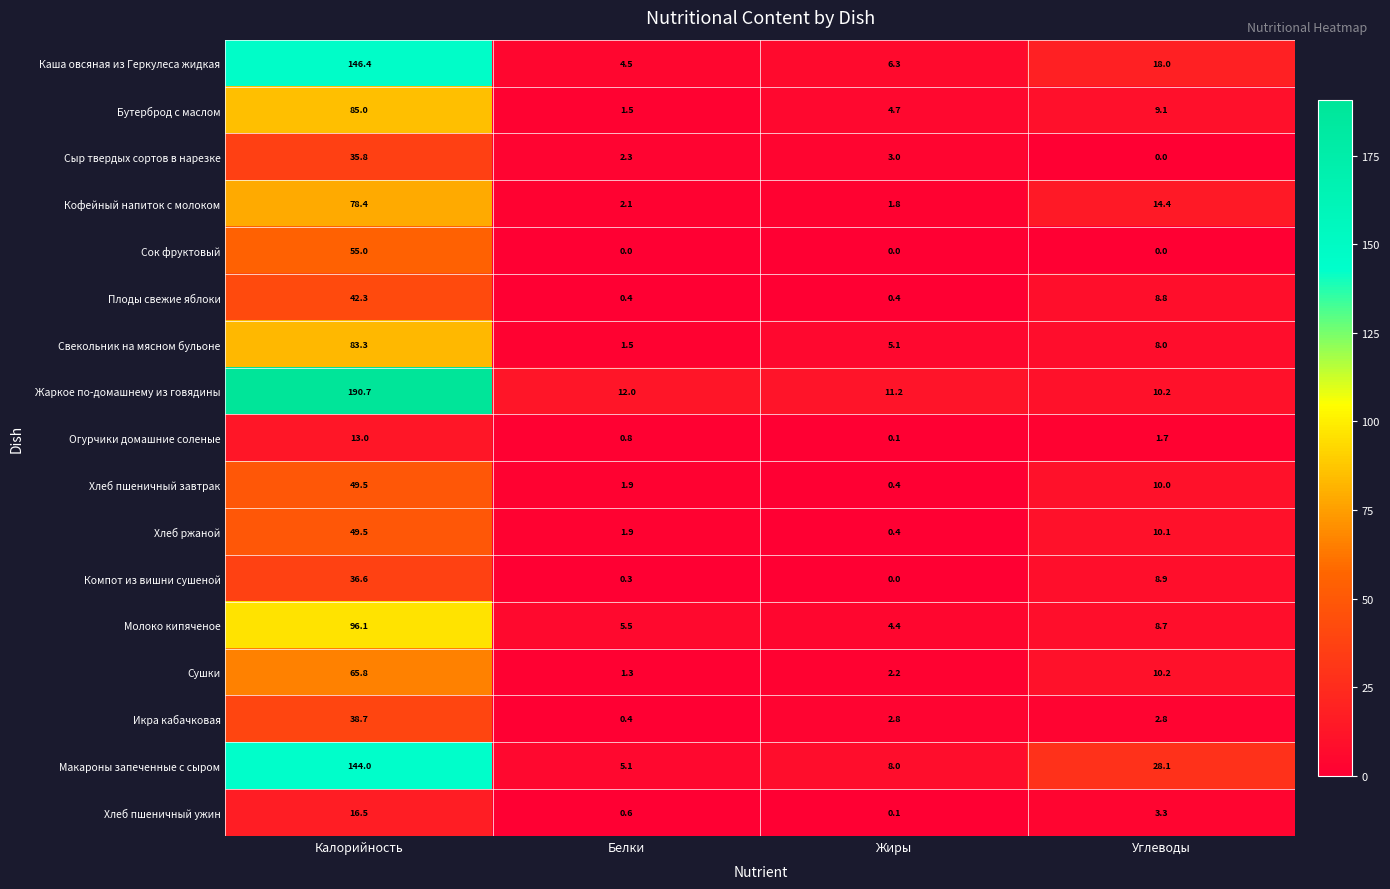

The value of Икра кабачковая at Углеводы is 2.8. True or false?

True